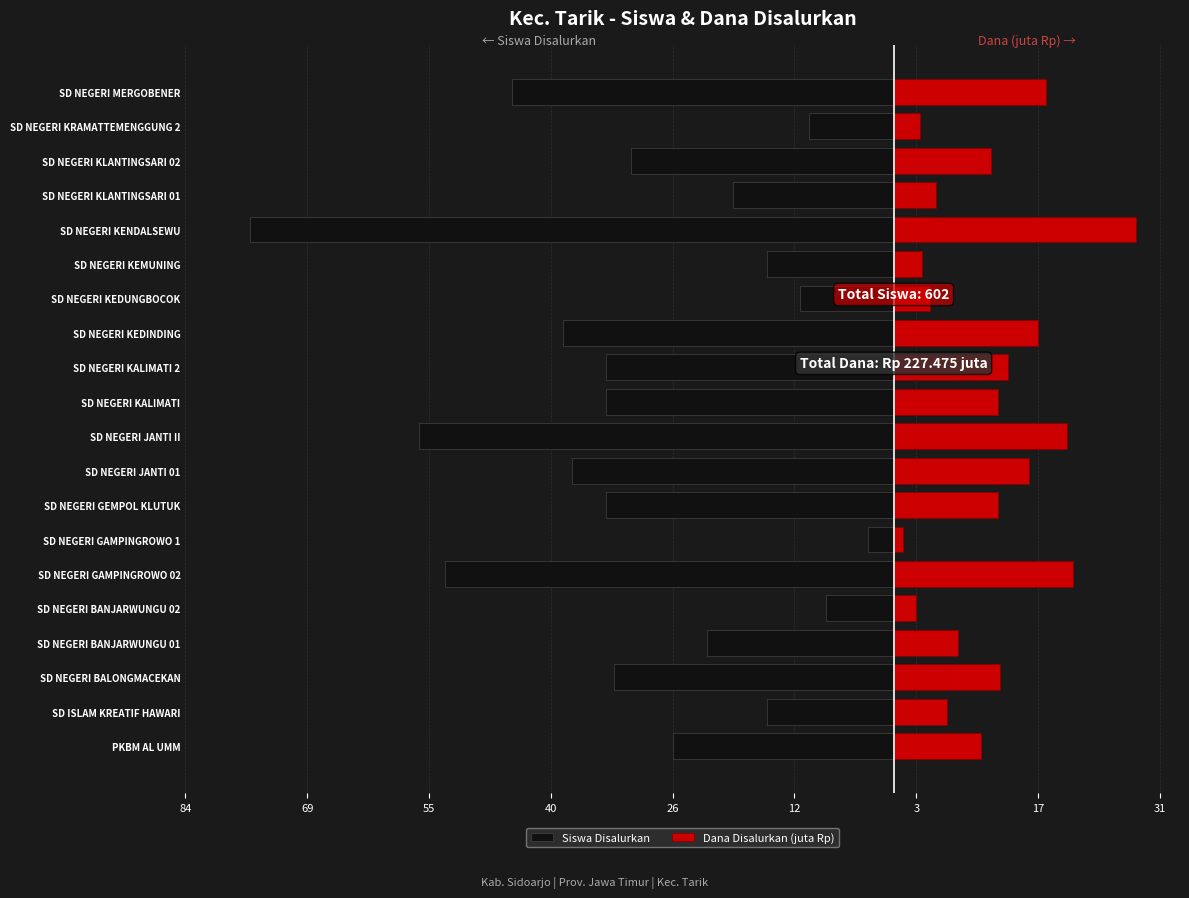

Reading left to right, transcribe all the data shown in this chart.

Siswa Disalurkan: -26.0	-15.0	-33.0	-22.0	-8.0	-53.0	-3.0	-34.0	-38.0	-56.0	-34.0	-34.0	-39.0	-11.0	-15.0	-76.0	-19.0	-31.0	-10.0	-45.0
Dana Disalurkan (juta Rp): 10.3	6.3	12.6	7.7	2.7	21.1	1.1	12.4	16.0	20.5	12.4	13.5	17.1	4.3	3.4	28.6	5.0	11.5	3.1	18.0